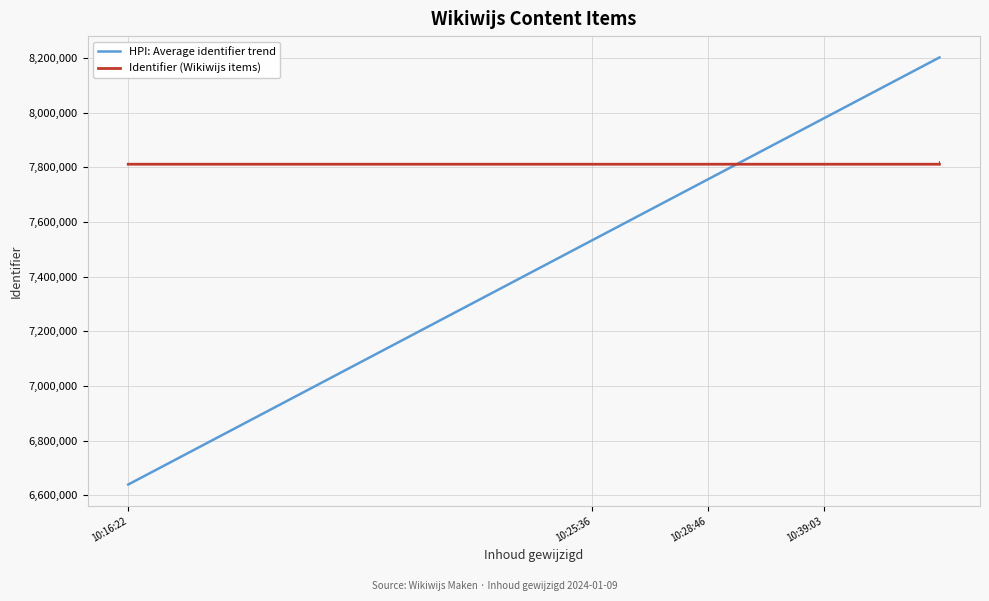

How many values in the Identifier (Wikiwijs items) series are below 7811308?

4